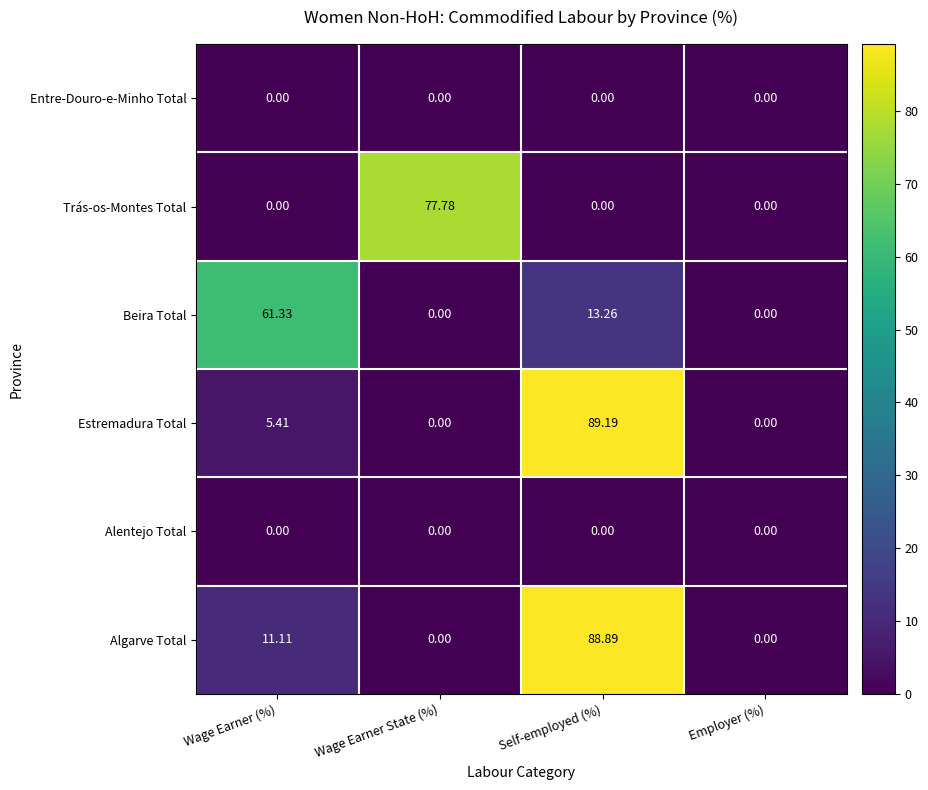

Where is Algarve Total nearest to the value 44?

Wage Earner (%)